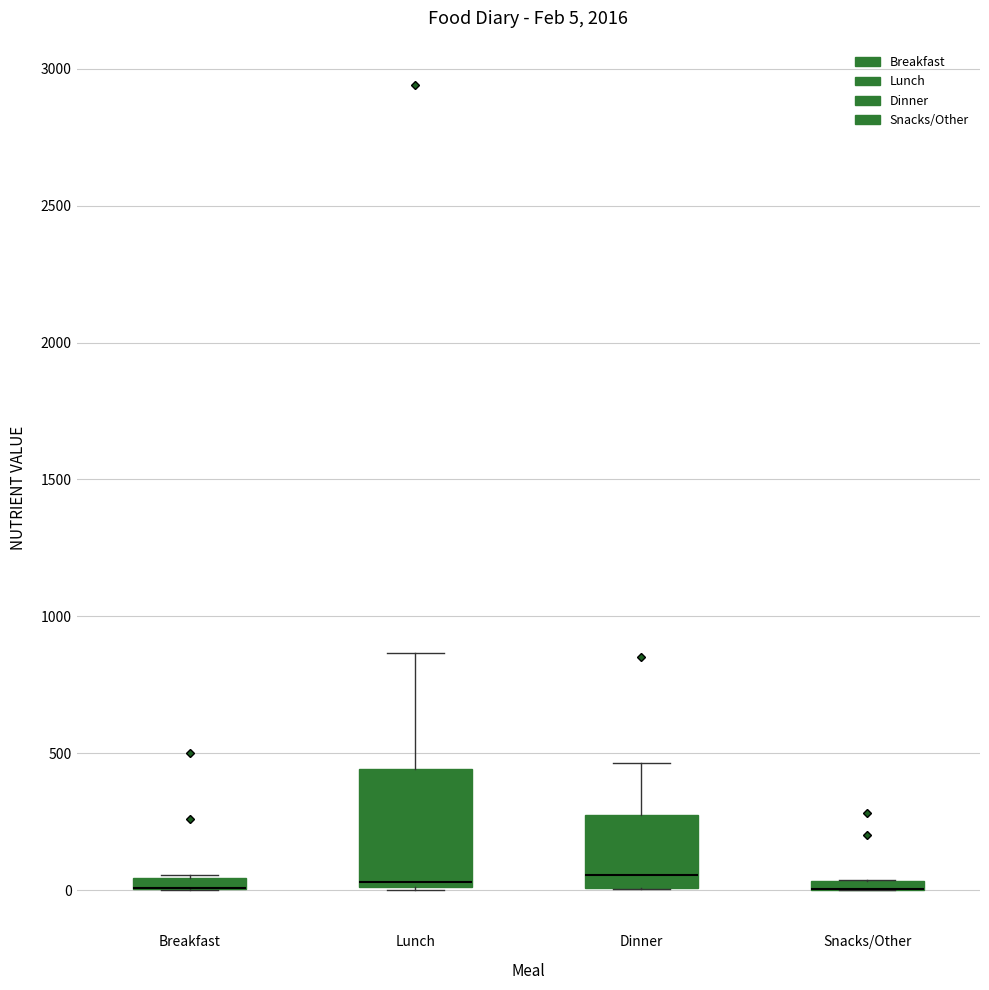

Which box is the tallest, from its lower edge to its upper edge?

Lunch